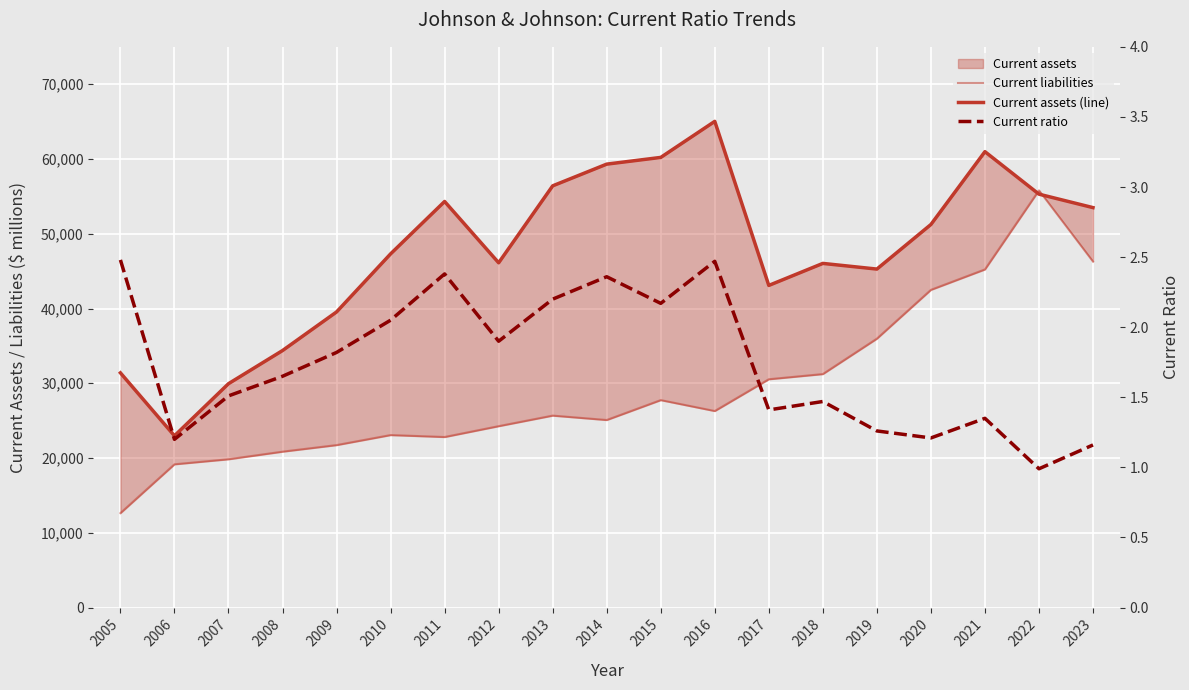

What is the approximate value of Current liabilities at 2012?

24262.0